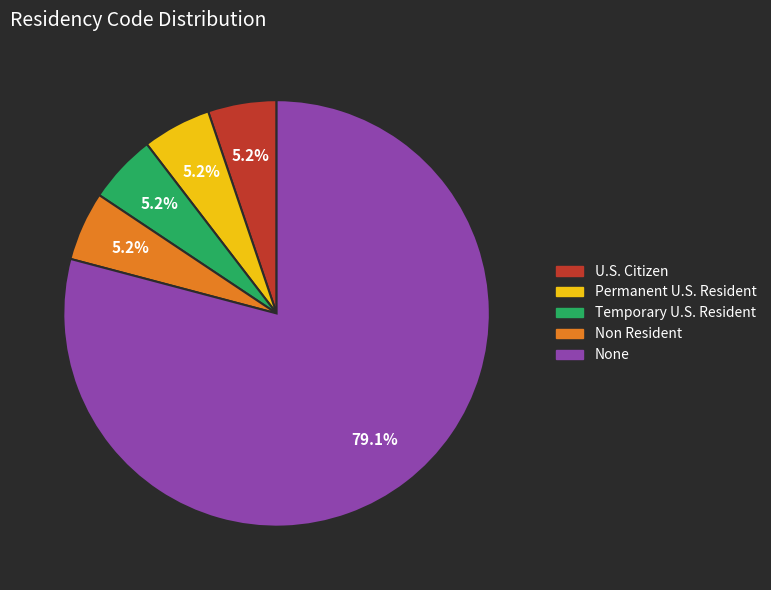

The Non Resident slice represents 5% of the pie. True or false?

True